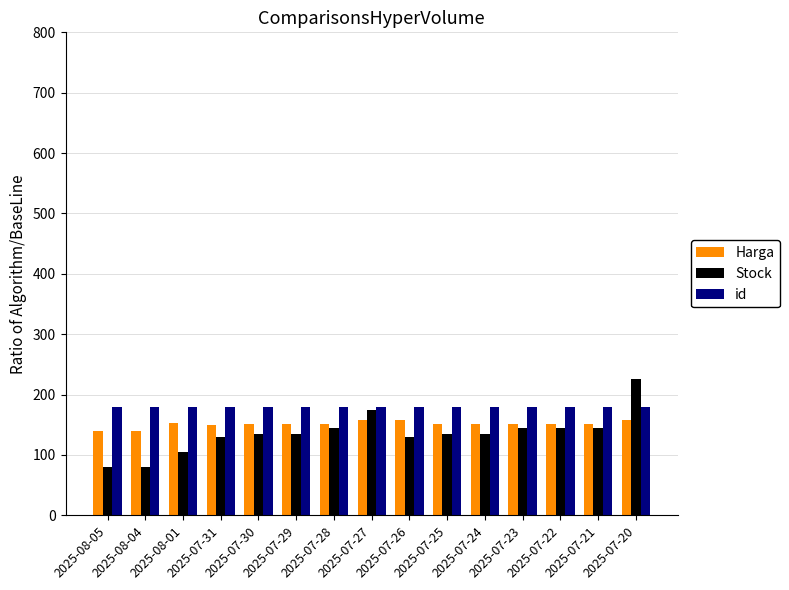

What is the minimum value for Stock?

80.0